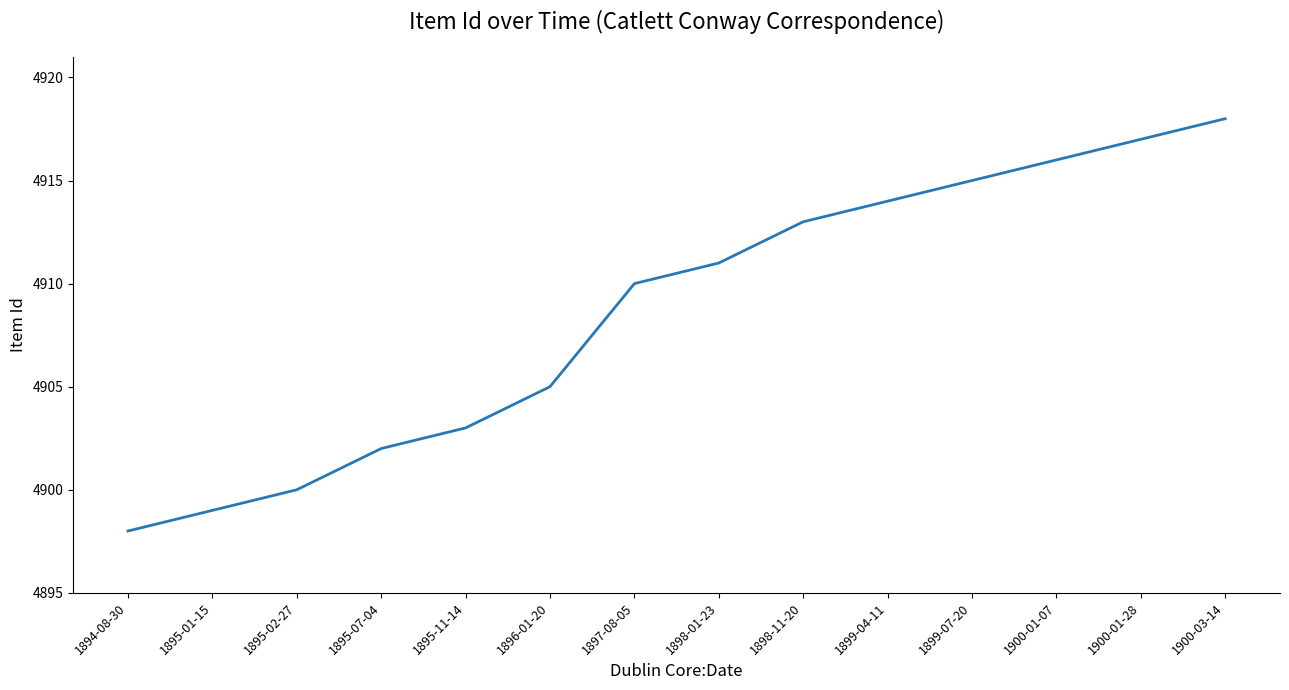

True or false: there are more than 2 points higher than both neighbors.

False